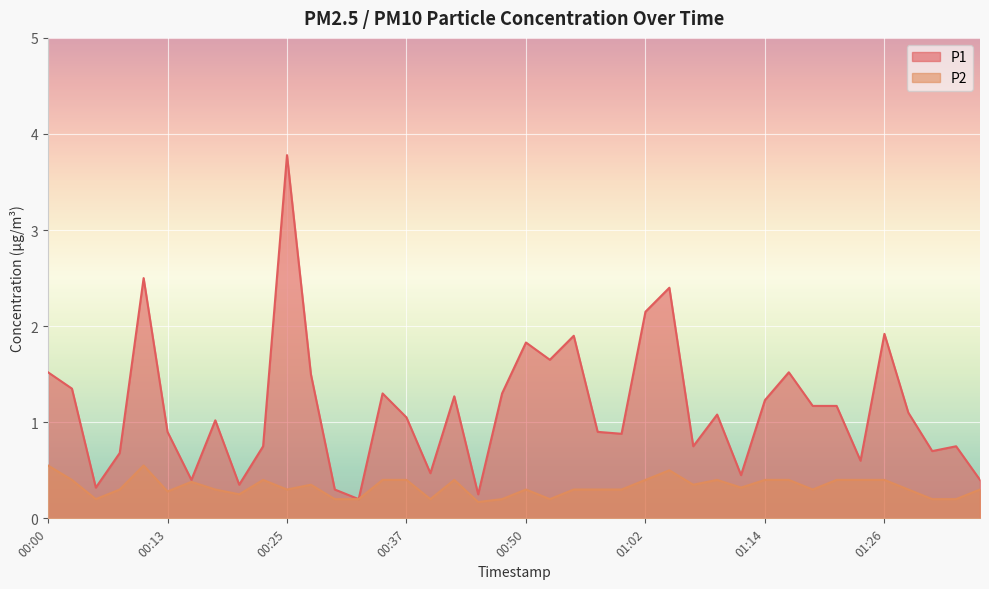

What are all the series names shown in the legend?

P1, P2